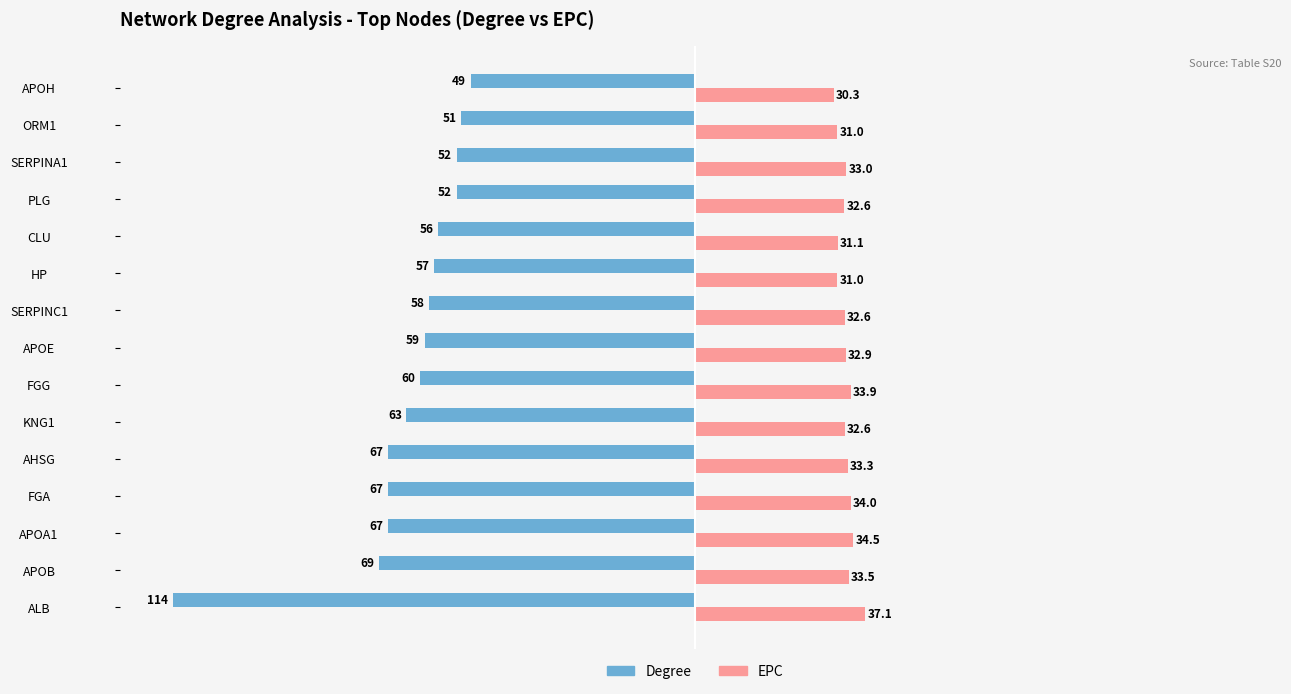

How many data points in EPC are less than 32?

4